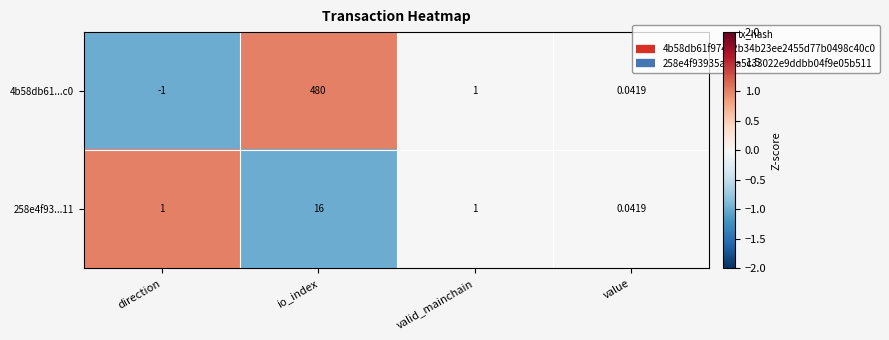

At which category does the chart reach its peak across all series?

io_index